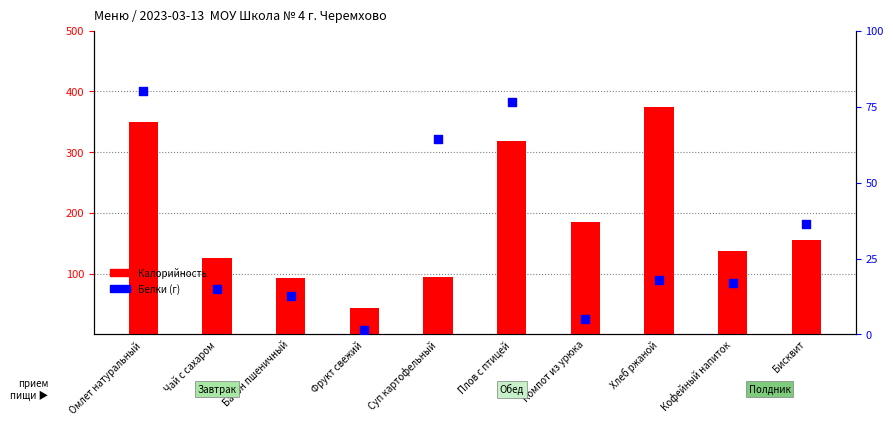

Which series has the largest total across all categories?

Калорийность